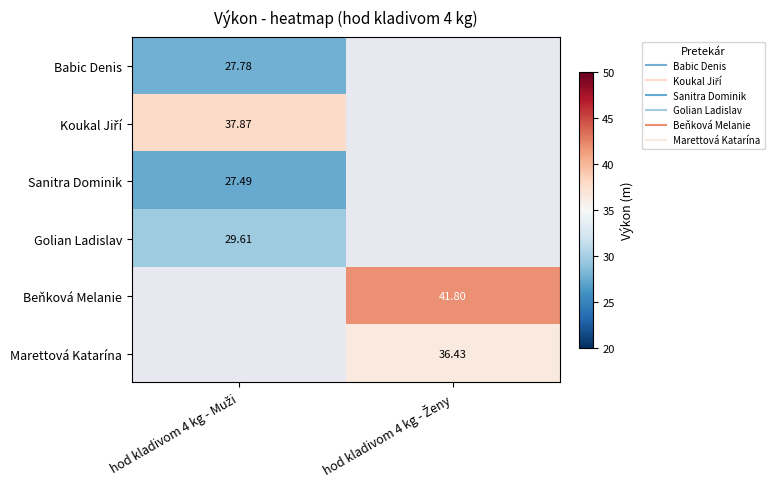

Which series has the largest total across all categories?

Beňková Melanie